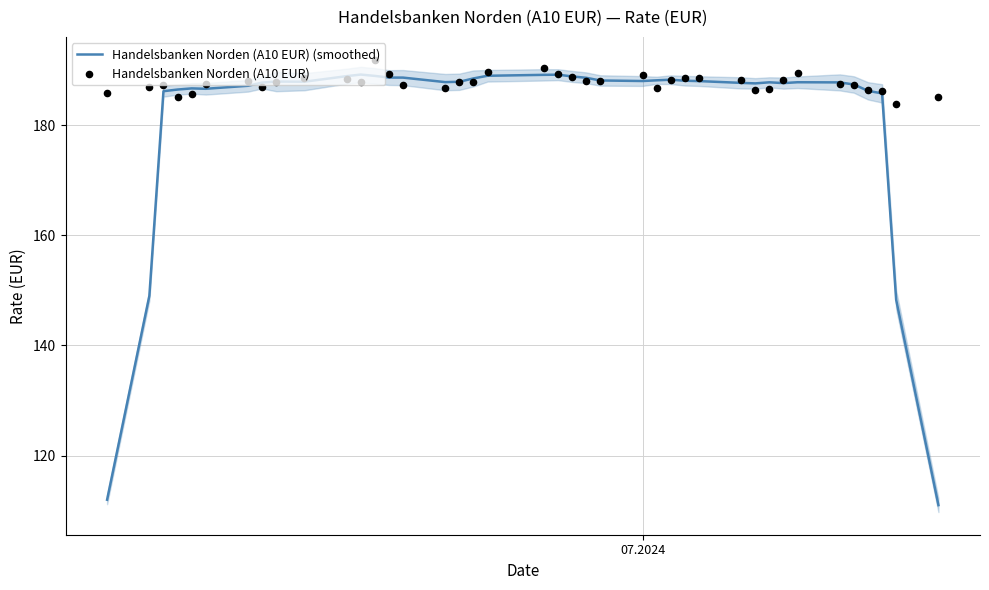

What is the highest value of the Handelsbanken Norden (A10 EUR) (smoothed) series?

189.2